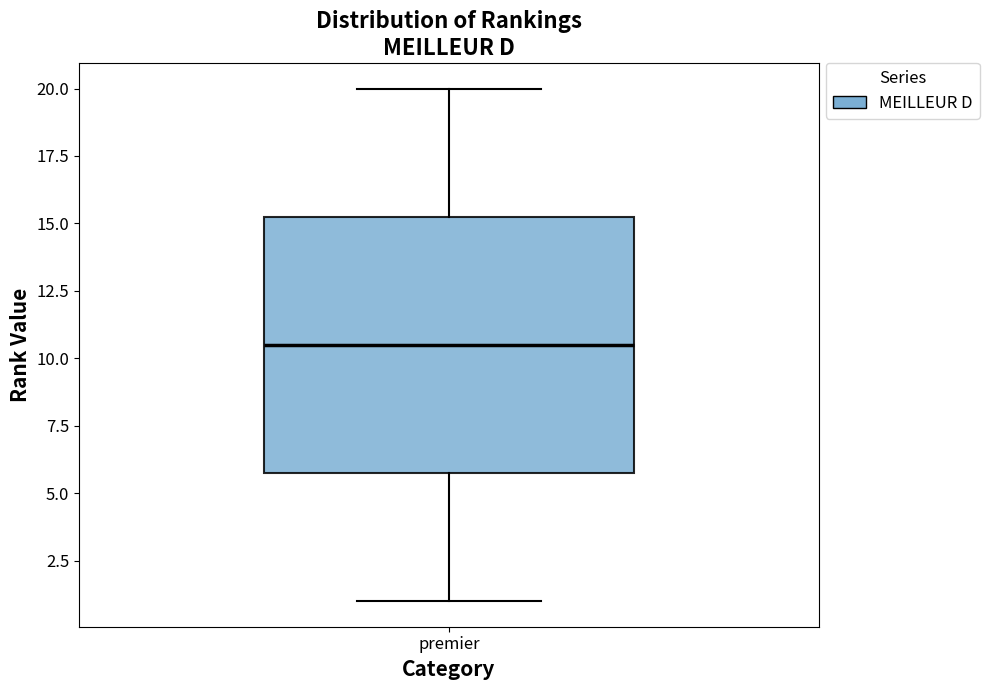

Transcribe this box plot: give where the median line is, the range the box spans, and where the two whiskers end, as read against the y-axis. The values are not printed on the chart, so give them approximately, as read against the axis.

median 10.5, box 6.0 to 15.5, whiskers 1.0 to 20.0